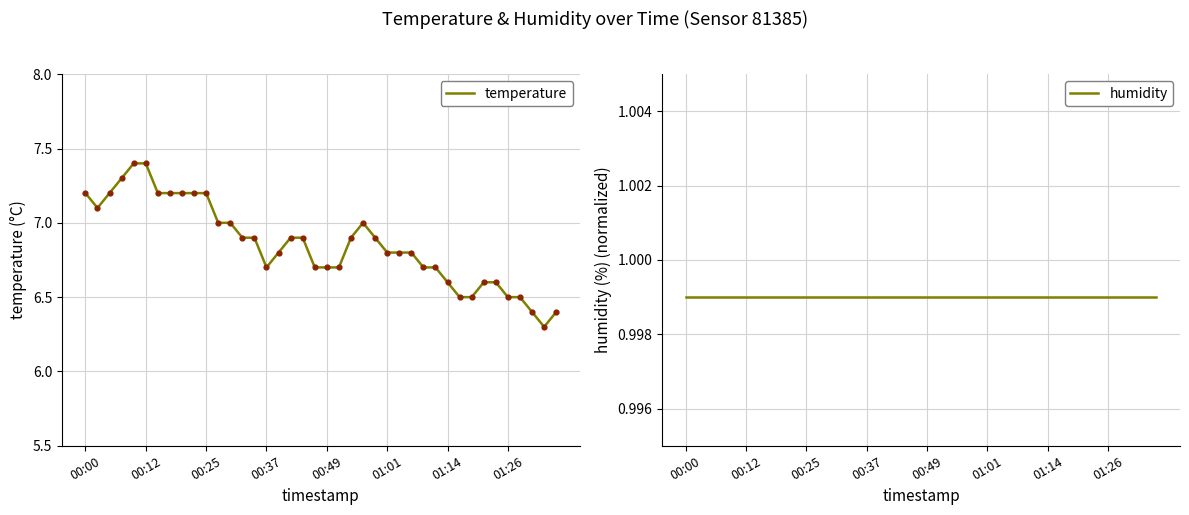

The value of temperature at 00:49 is 6.7. True or false?

True